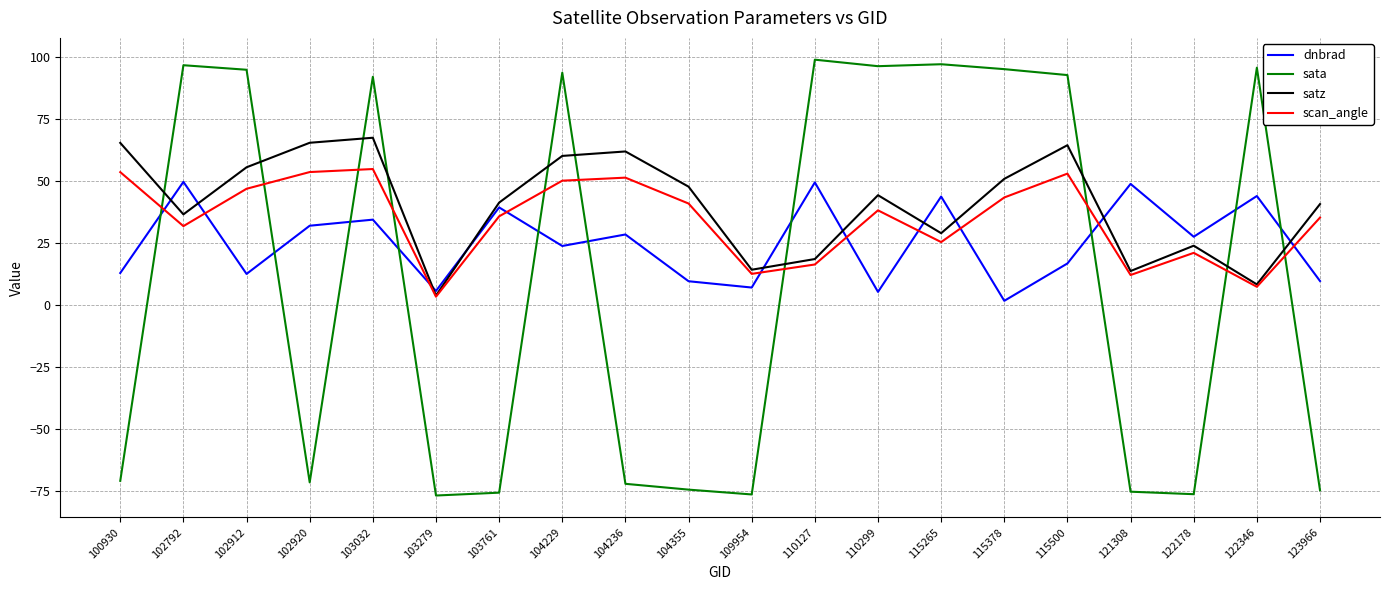

What is the total value across all series at 121308?

-0.3